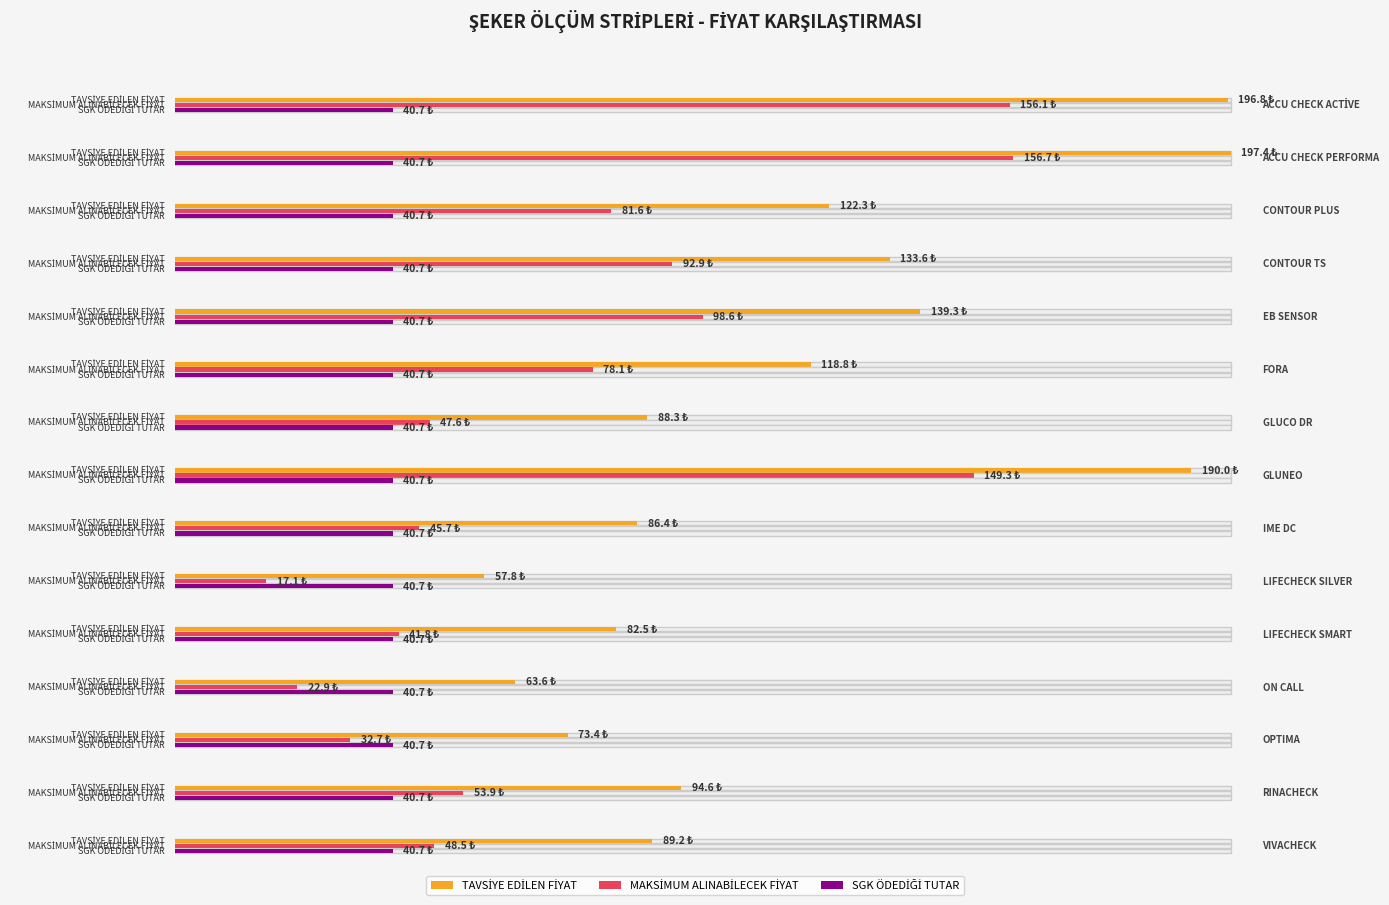

What is the difference between the TAVSİYE EDİLEN FİYAT values at OPTIMA and LIFECHECK SMART?

9.1